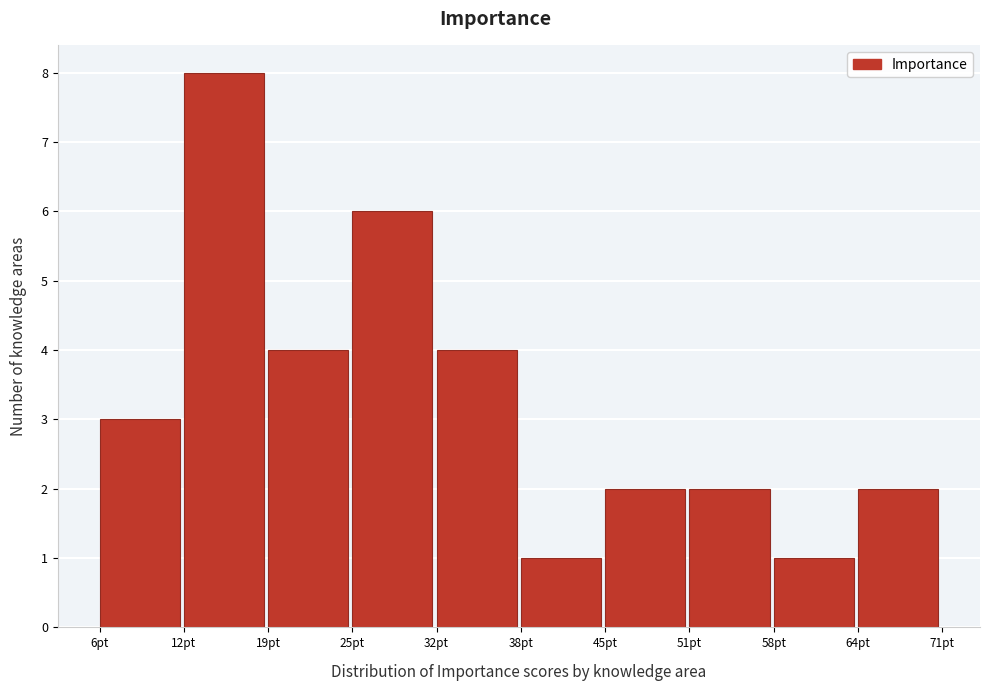

How tall is the bar that spans 19.0 to 25.5 on the x-axis? Neither the bar edges nor the heights are printed on the chart, so give them approximately, as read against the axes.

4